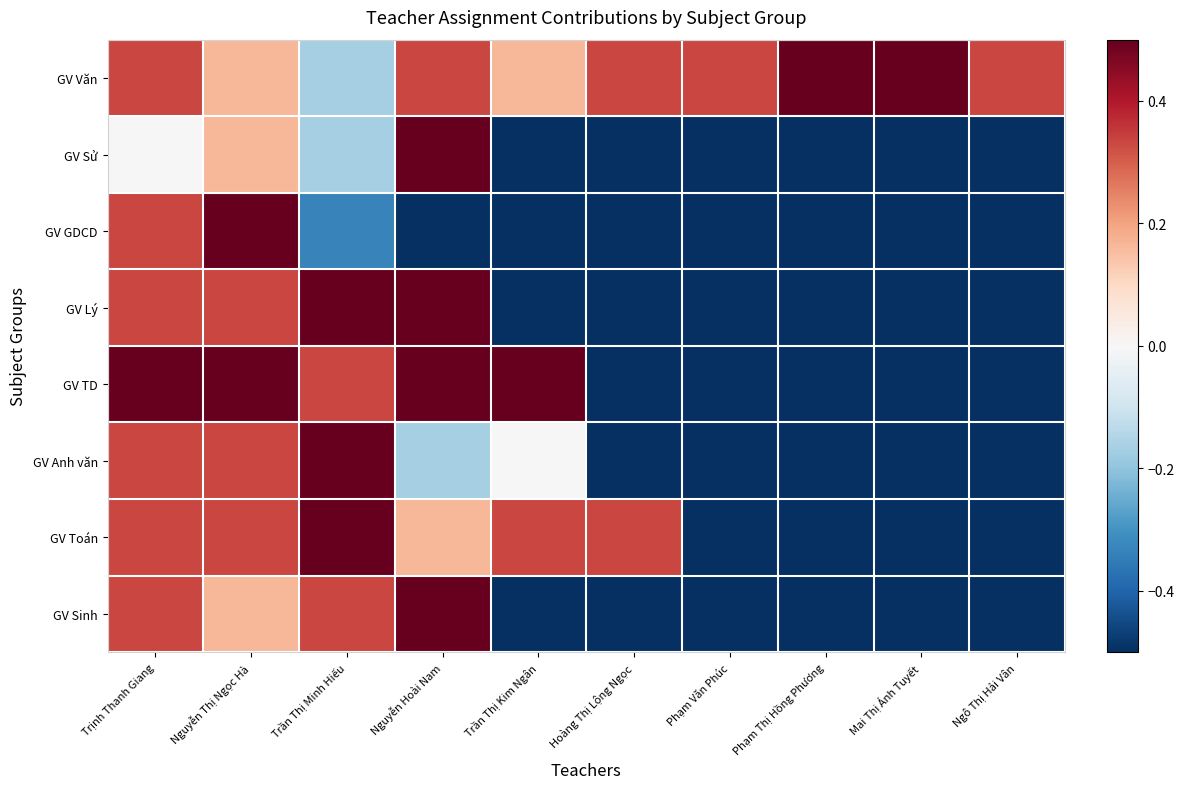

Reading left to right, list all the values displayed in this chart.

GV Văn: Trịnh Thanh Giang=0.3	Nguyễn Thị Ngọc Hà=0.2	Trần Thị Minh Hiếu=-0.2	Nguyễn Hoài Nam=0.3	Trần Thị Kim Ngân=0.2	Hoàng Thị Lộng Ngọc=0.3	Phạm Văn Phúc=0.3	Phạm Thị Hồng Phương=0.5	Mai Thị Ánh Tuyết=0.5	Ngô Thị Hải Vân=0.3
GV Sử: Trịnh Thanh Giang=0.0	Nguyễn Thị Ngọc Hà=0.2	Trần Thị Minh Hiếu=-0.2	Nguyễn Hoài Nam=0.5	Trần Thị Kim Ngân=-0.5	Hoàng Thị Lộng Ngọc=-0.5	Phạm Văn Phúc=-0.5	Phạm Thị Hồng Phương=-0.5	Mai Thị Ánh Tuyết=-0.5	Ngô Thị Hải Vân=-0.5
GV GDCD: Trịnh Thanh Giang=0.3	Nguyễn Thị Ngọc Hà=0.5	Trần Thị Minh Hiếu=-0.3	Nguyễn Hoài Nam=-0.5	Trần Thị Kim Ngân=-0.5	Hoàng Thị Lộng Ngọc=-0.5	Phạm Văn Phúc=-0.5	Phạm Thị Hồng Phương=-0.5	Mai Thị Ánh Tuyết=-0.5	Ngô Thị Hải Vân=-0.5
GV Lý: Trịnh Thanh Giang=0.3	Nguyễn Thị Ngọc Hà=0.3	Trần Thị Minh Hiếu=0.5	Nguyễn Hoài Nam=0.5	Trần Thị Kim Ngân=-0.5	Hoàng Thị Lộng Ngọc=-0.5	Phạm Văn Phúc=-0.5	Phạm Thị Hồng Phương=-0.5	Mai Thị Ánh Tuyết=-0.5	Ngô Thị Hải Vân=-0.5
GV TD: Trịnh Thanh Giang=0.5	Nguyễn Thị Ngọc Hà=0.5	Trần Thị Minh Hiếu=0.3	Nguyễn Hoài Nam=0.5	Trần Thị Kim Ngân=0.5	Hoàng Thị Lộng Ngọc=-0.5	Phạm Văn Phúc=-0.5	Phạm Thị Hồng Phương=-0.5	Mai Thị Ánh Tuyết=-0.5	Ngô Thị Hải Vân=-0.5
GV Anh văn: Trịnh Thanh Giang=0.3	Nguyễn Thị Ngọc Hà=0.3	Trần Thị Minh Hiếu=0.5	Nguyễn Hoài Nam=-0.2	Trần Thị Kim Ngân=0.0	Hoàng Thị Lộng Ngọc=-0.5	Phạm Văn Phúc=-0.5	Phạm Thị Hồng Phương=-0.5	Mai Thị Ánh Tuyết=-0.5	Ngô Thị Hải Vân=-0.5
GV Toán: Trịnh Thanh Giang=0.3	Nguyễn Thị Ngọc Hà=0.3	Trần Thị Minh Hiếu=0.5	Nguyễn Hoài Nam=0.2	Trần Thị Kim Ngân=0.3	Hoàng Thị Lộng Ngọc=0.3	Phạm Văn Phúc=-0.5	Phạm Thị Hồng Phương=-0.5	Mai Thị Ánh Tuyết=-0.5	Ngô Thị Hải Vân=-0.5
GV Sinh: Trịnh Thanh Giang=0.3	Nguyễn Thị Ngọc Hà=0.2	Trần Thị Minh Hiếu=0.3	Nguyễn Hoài Nam=0.5	Trần Thị Kim Ngân=-0.5	Hoàng Thị Lộng Ngọc=-0.5	Phạm Văn Phúc=-0.5	Phạm Thị Hồng Phương=-0.5	Mai Thị Ánh Tuyết=-0.5	Ngô Thị Hải Vân=-0.5